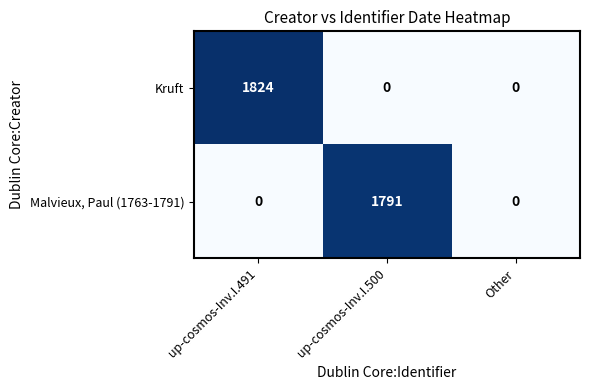

What is the difference between the highest and lowest values at up-cosmos-Inv.I.491?

1824